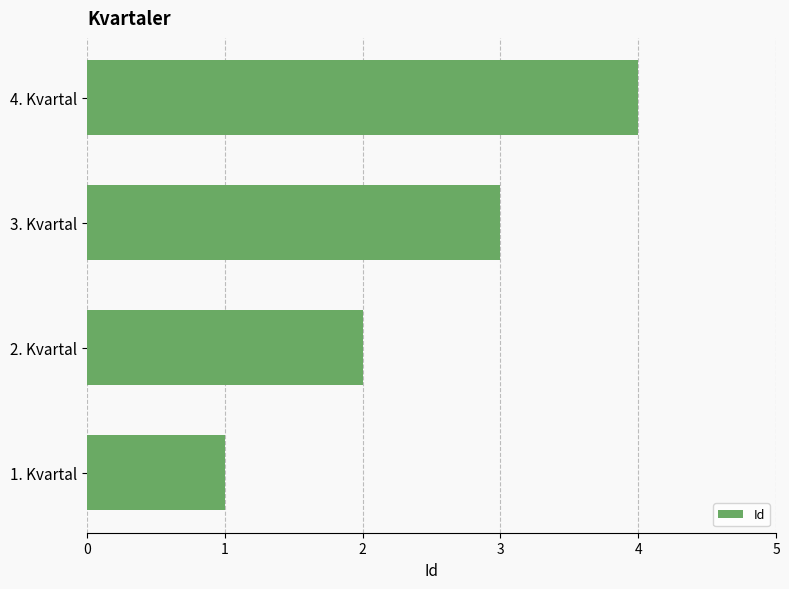

Which has a higher value, 4. Kvartal or 1. Kvartal?

4. Kvartal